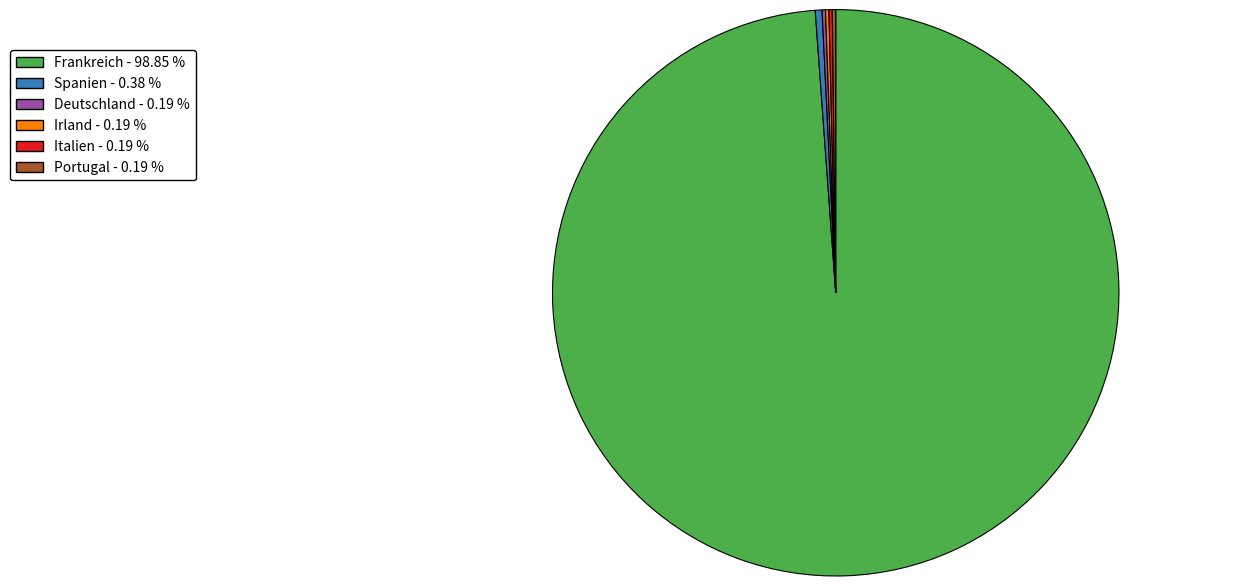

Is there any slice that represents more than half of the pie?

Yes